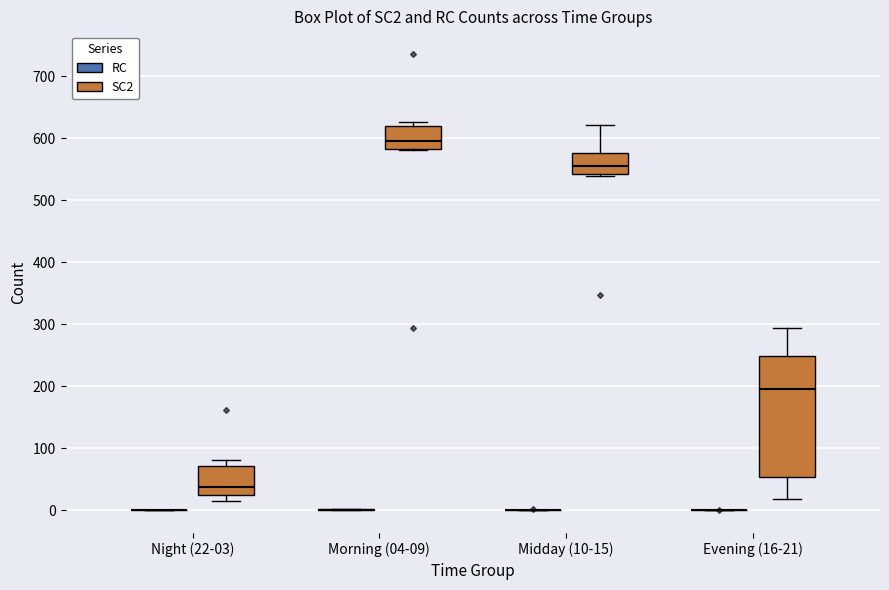

Where is the lower edge of the box for Evening (16-21) (SC2) on the y-axis? The values are not printed on the chart, so give them approximately, as read against the axis.

50